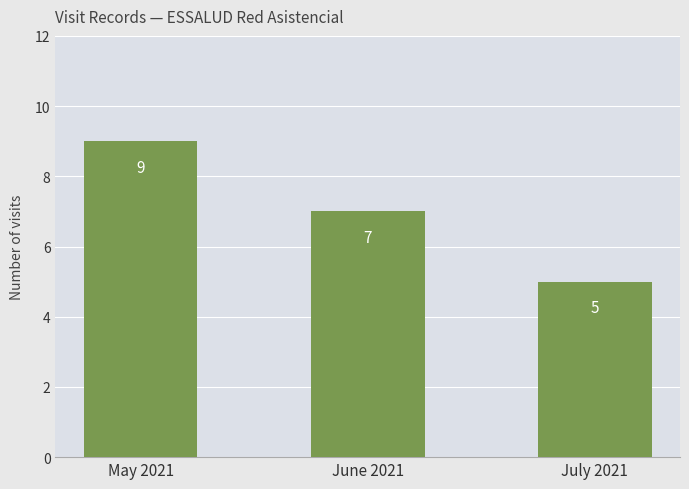

At which category does the chart reach its peak across all series?

May 2021